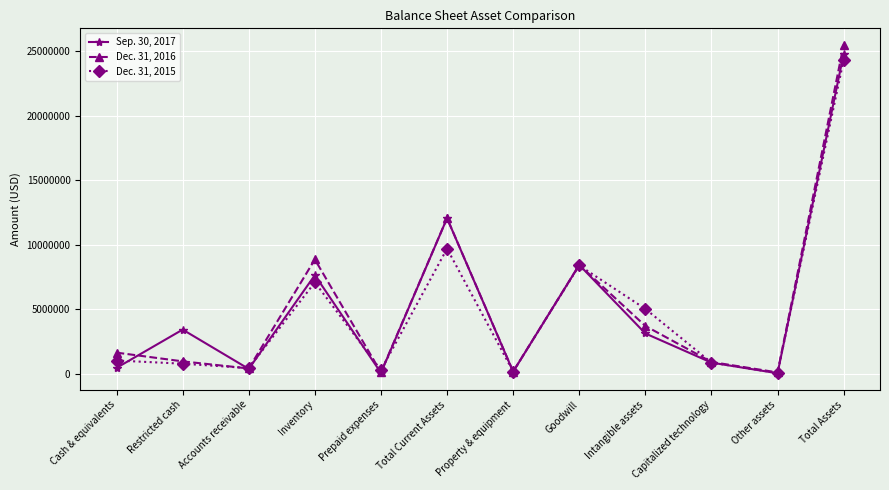

True or false: Sep. 30, 2017 has a value of 61750 at Other assets.

True